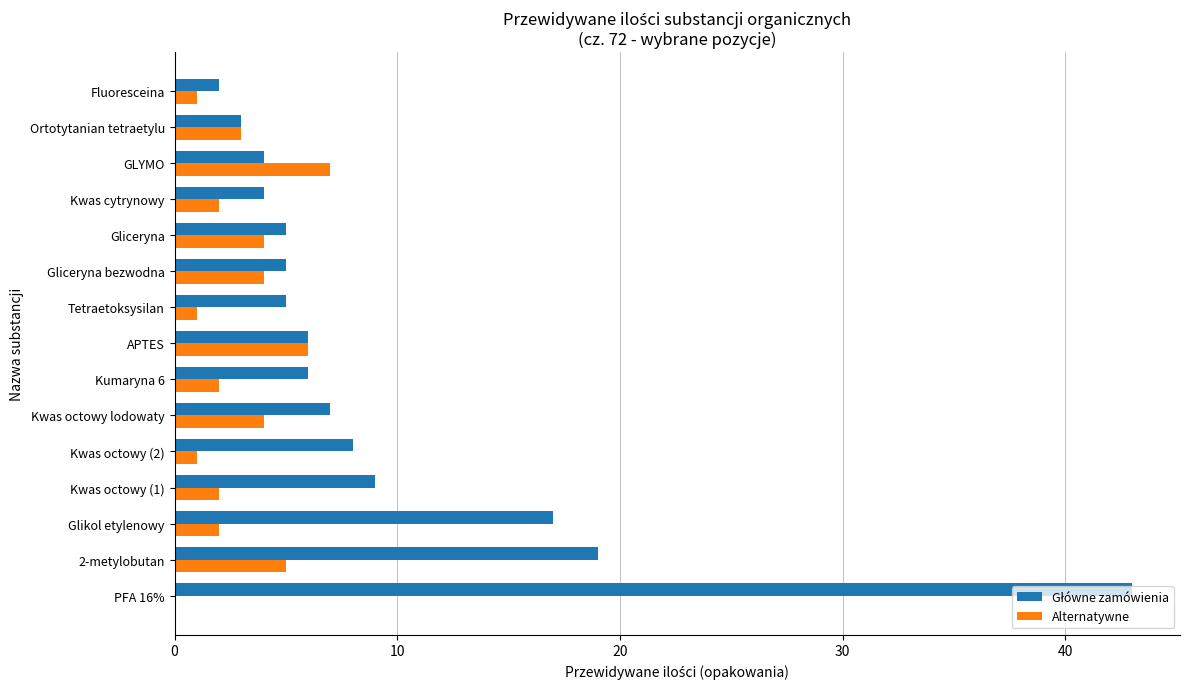

Which category has the highest value across all series?

PFA 16%